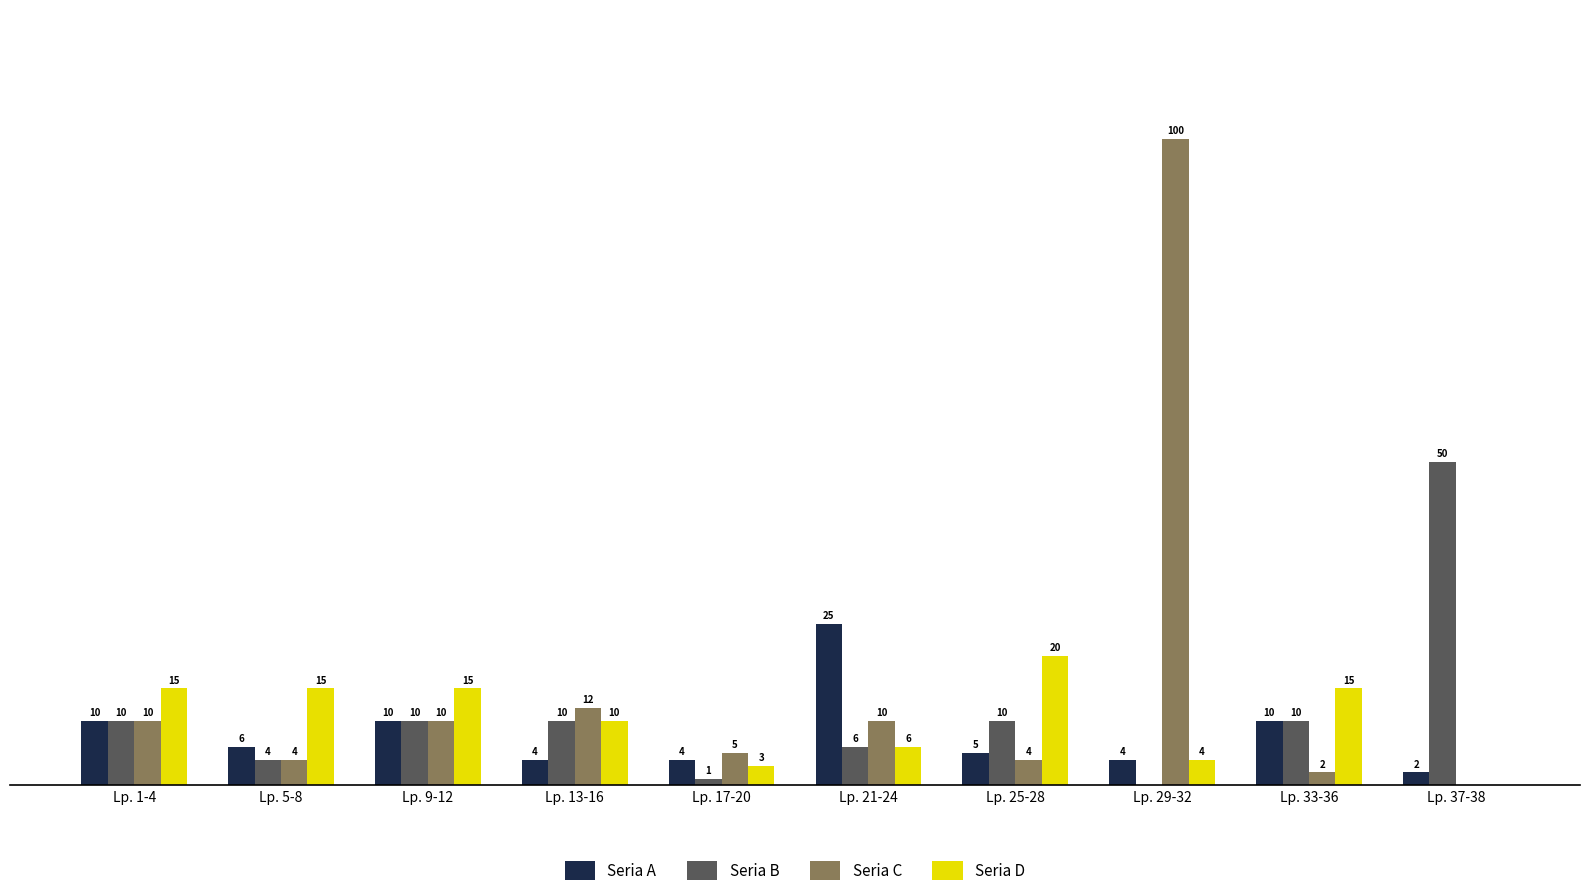

Between Lp. 25-28 and Lp. 29-32, which series saw the biggest shift?

Seria C